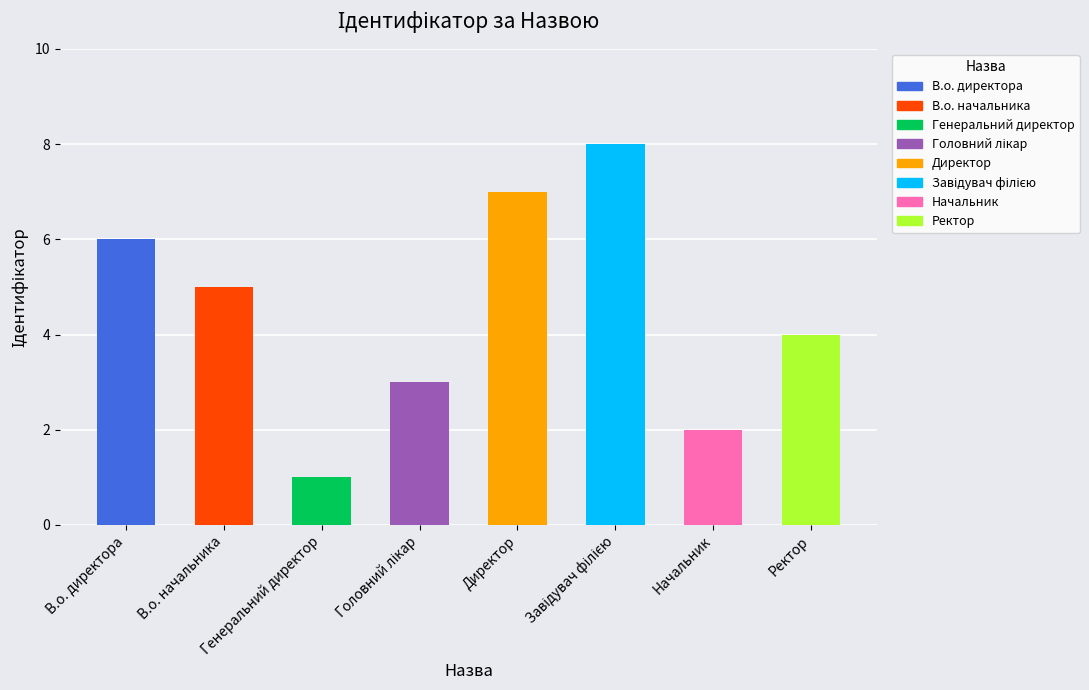

What is the label of the 7th bar from the left?

Начальник